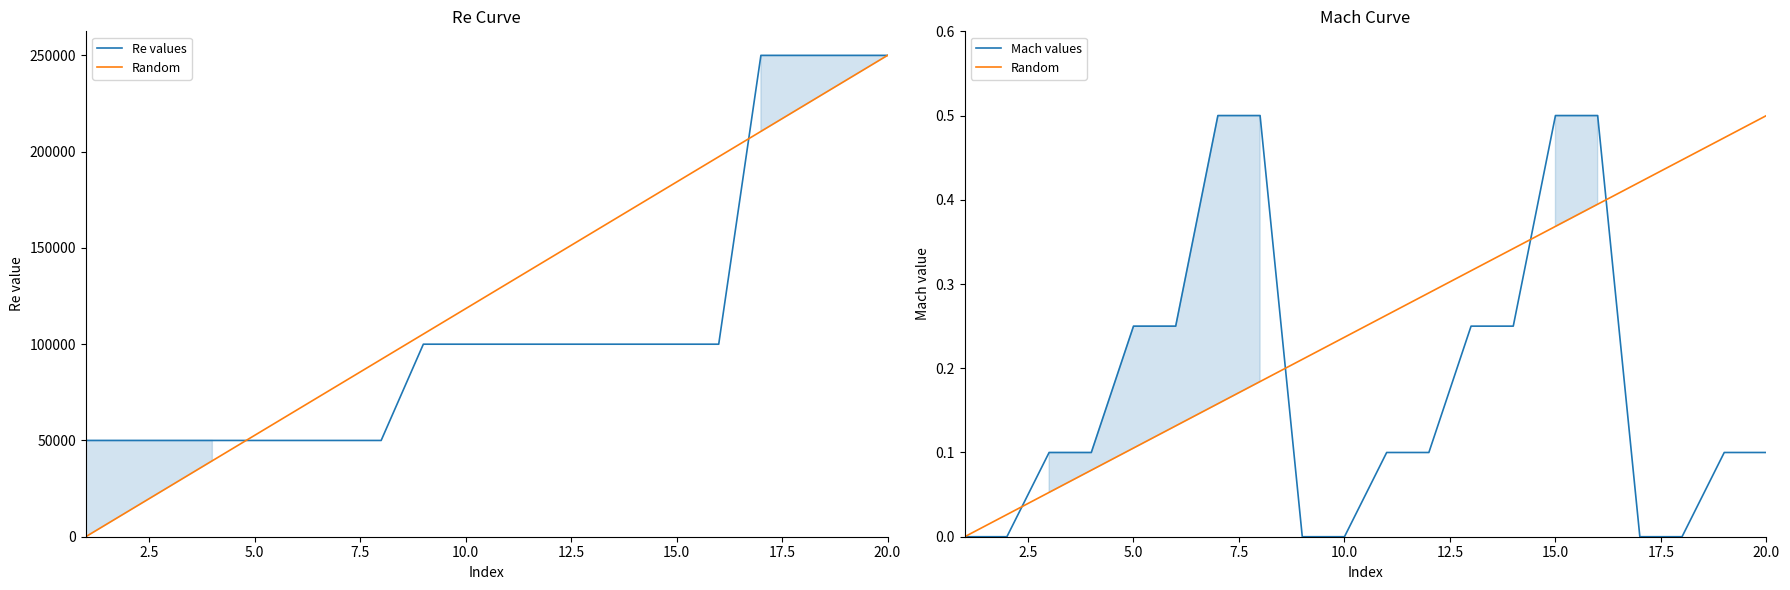

Is it true that Mach values equals 0.3 at 10.0?

False